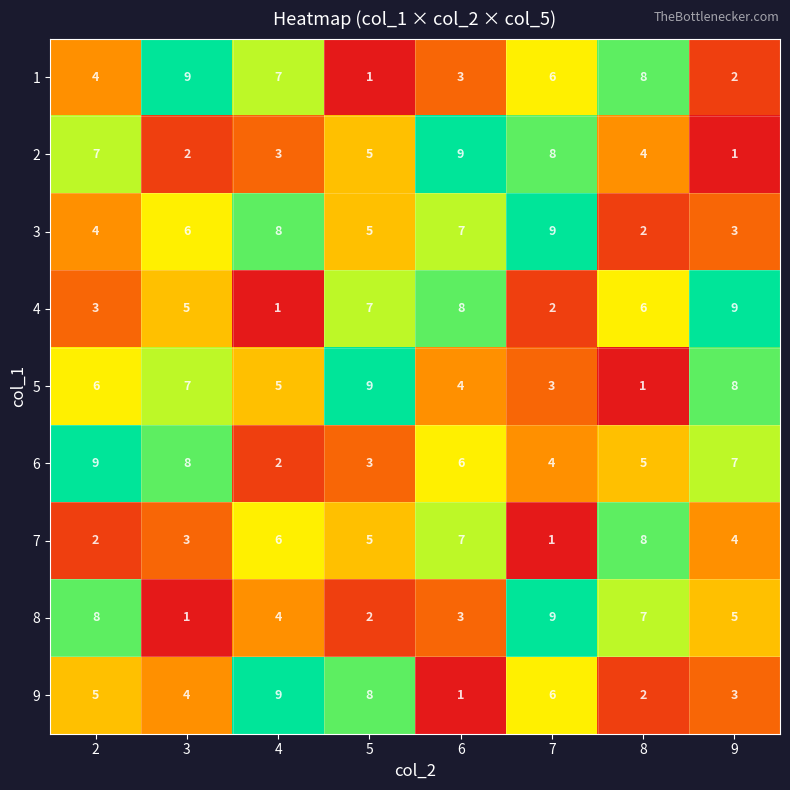

How many 6 values are between 4 and 8?

5